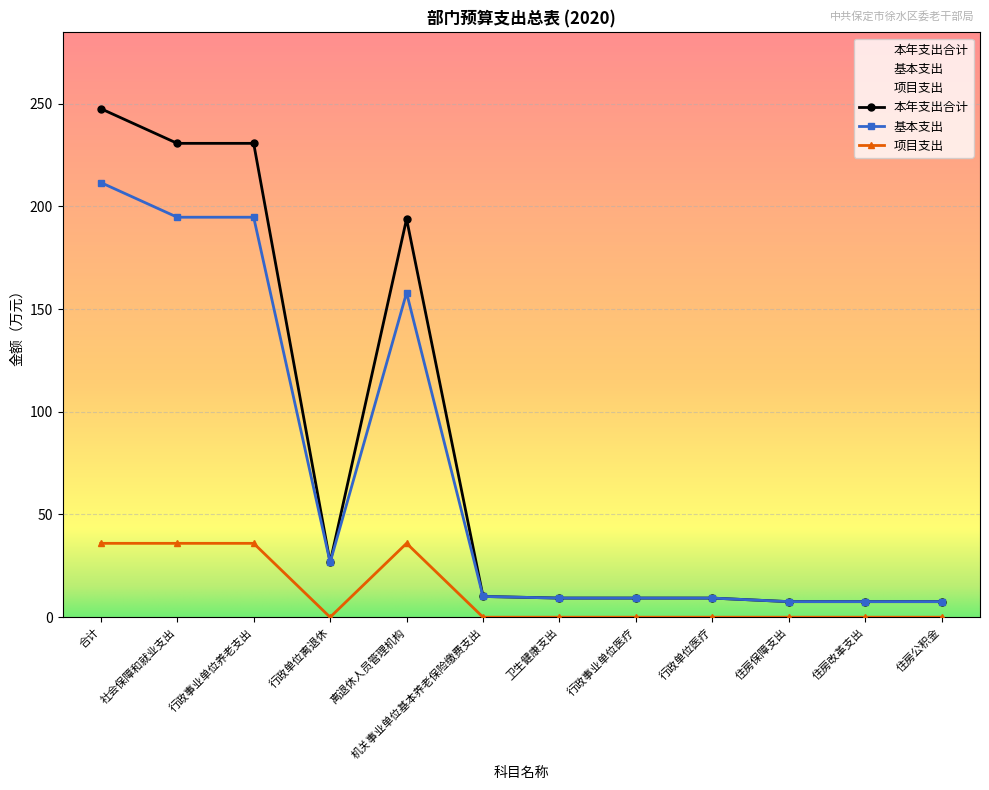

What is the total value across all series at 行政单位医疗?

18.6